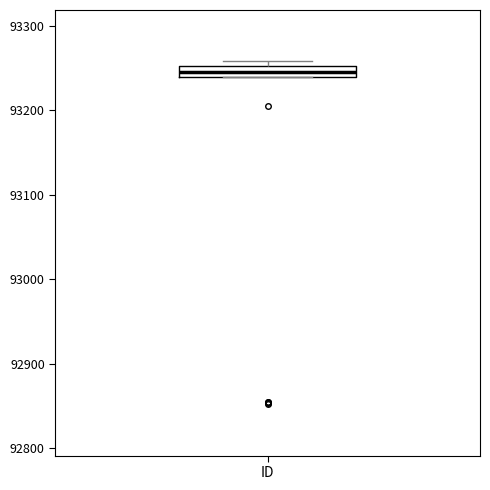

Where is the upper edge of the box for ID on the y-axis? The values are not printed on the chart, so give them approximately, as read against the axis.

93250